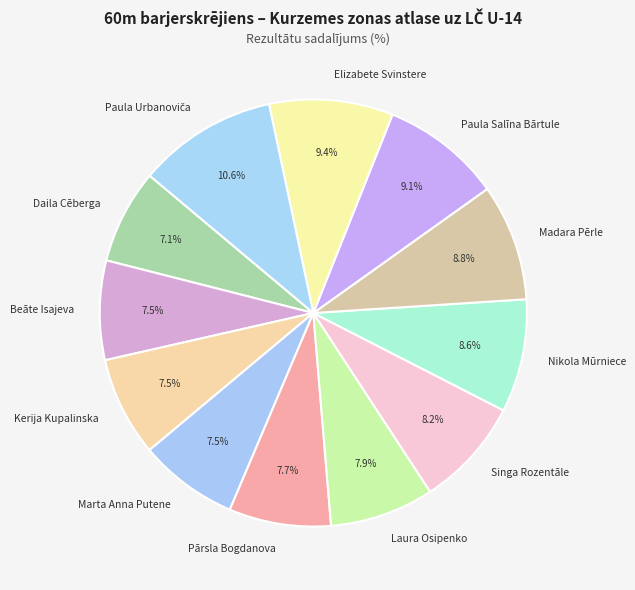

What is the ratio of the value at Kerija Kupalinska to the value at Pārsla Bogdanova?

1.0